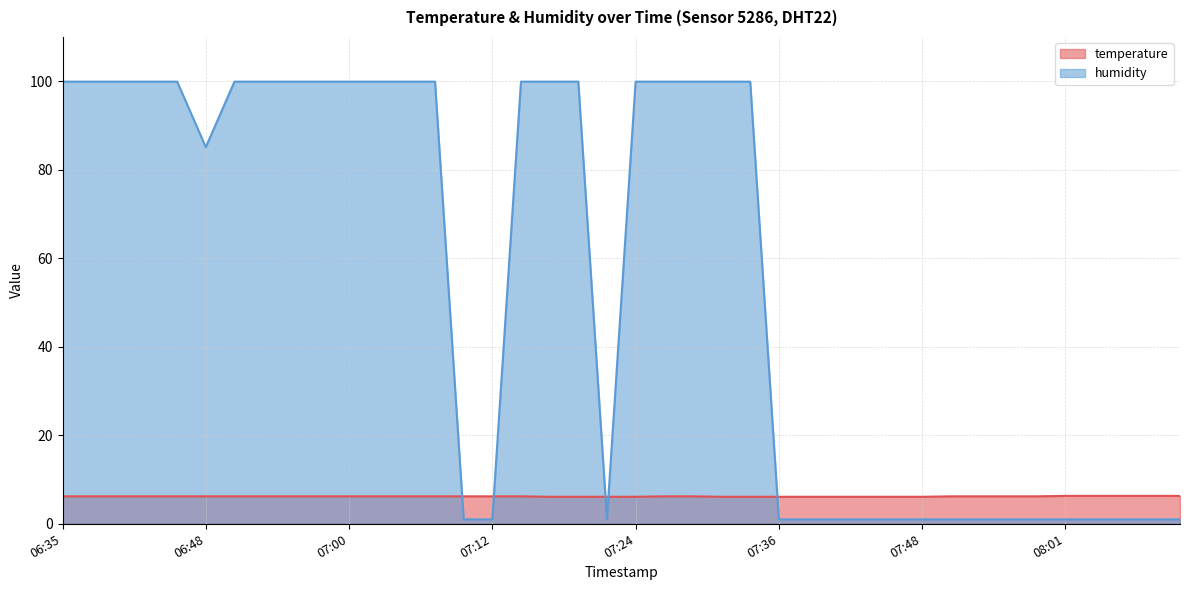

At which category does the chart reach its minimum across all series?

07:09